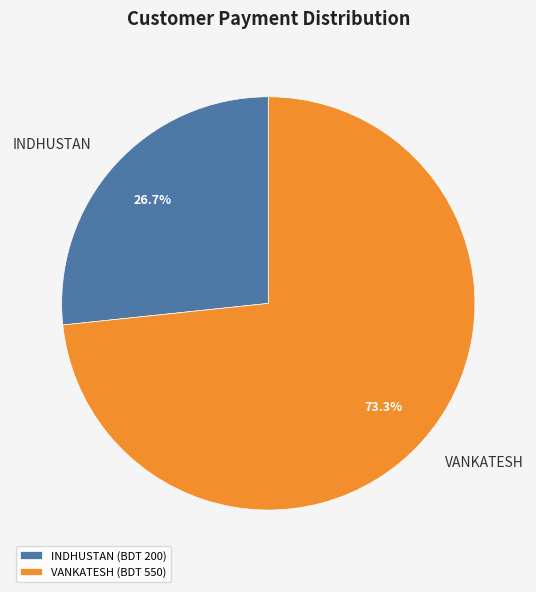

Is it true that INDHUSTAN is 19% of the pie?

False